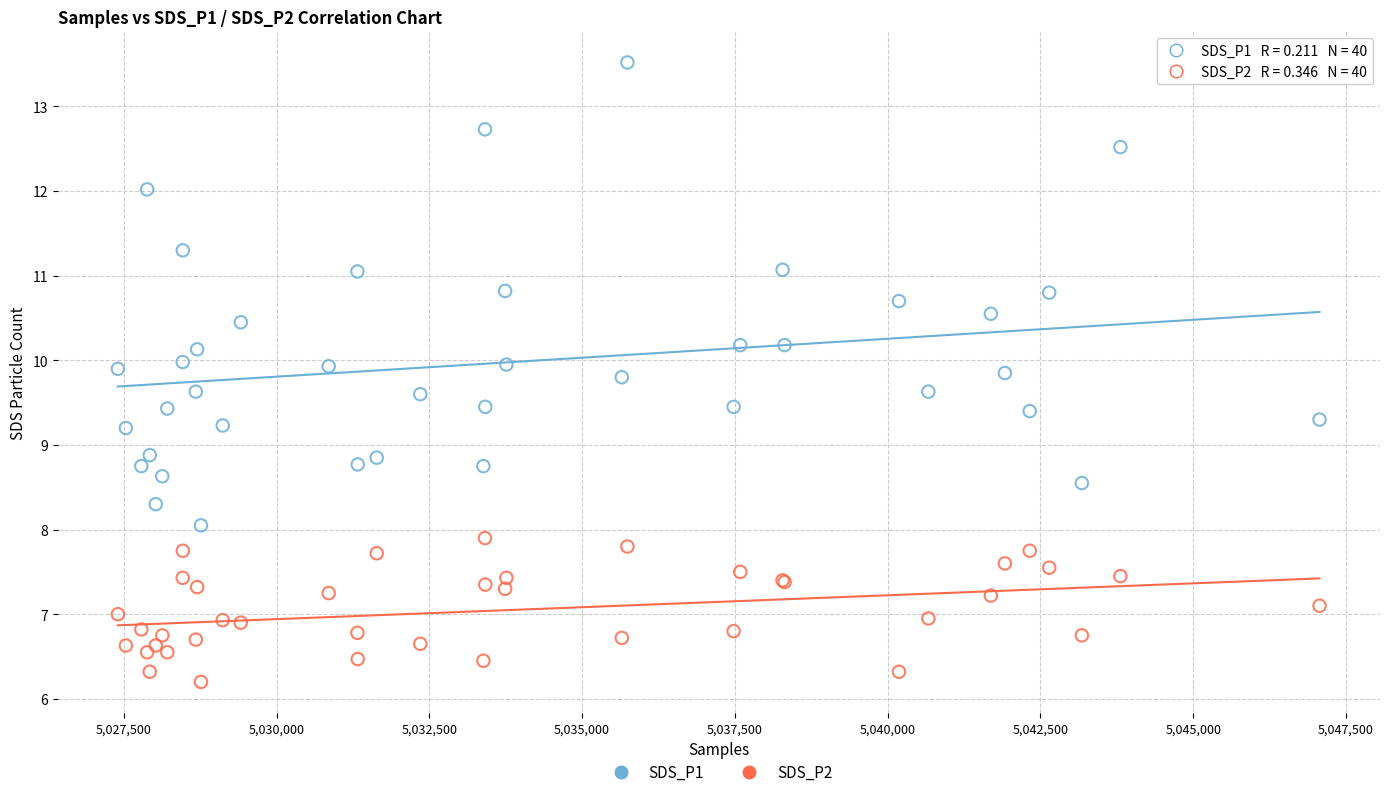

Which series contains the lowest Y value?

SDS_P2